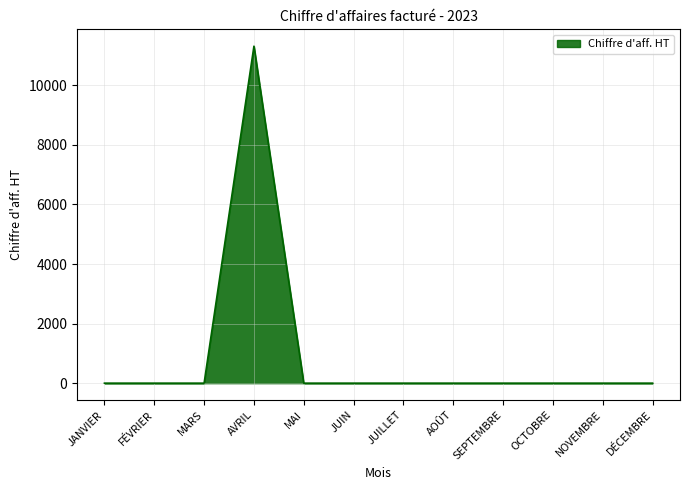

How many lines are shown in the chart?

1